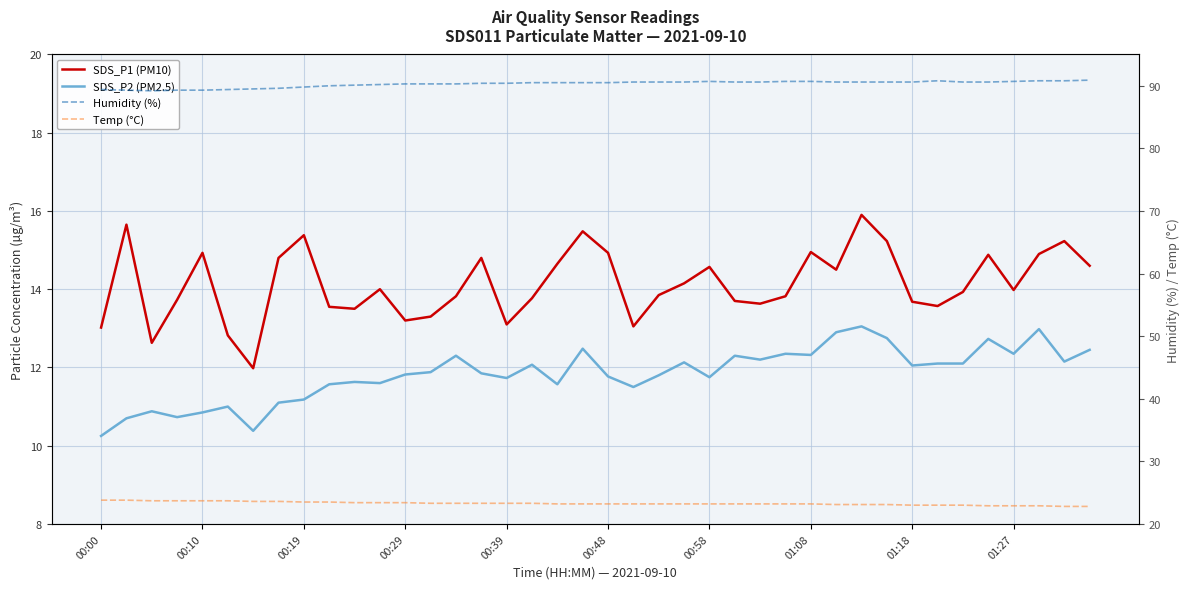

What is the minimum value shown in the chart?

10.2